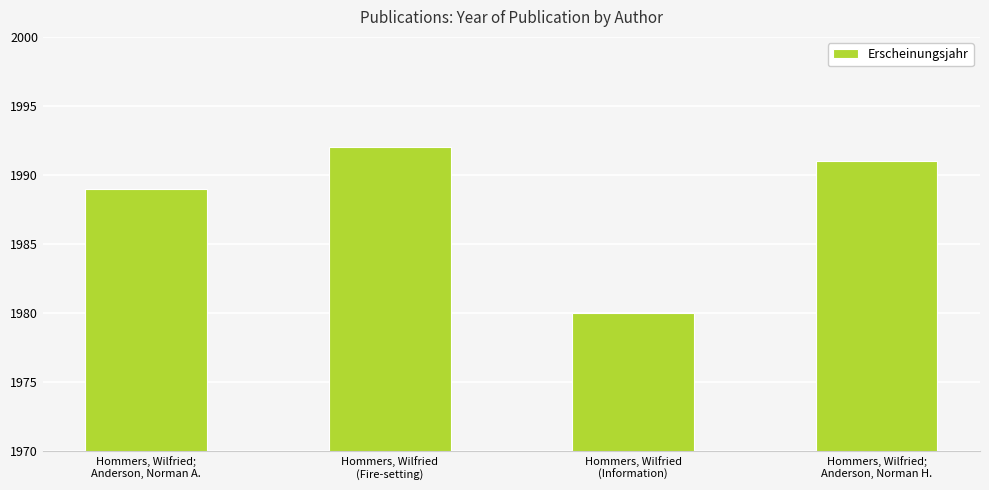

List the labels in order of value, largest first.

Hommers, Wilfried
(Fire-setting), Hommers, Wilfried;
Anderson, Norman H., Hommers, Wilfried;
Anderson, Norman A., Hommers, Wilfried
(Information)